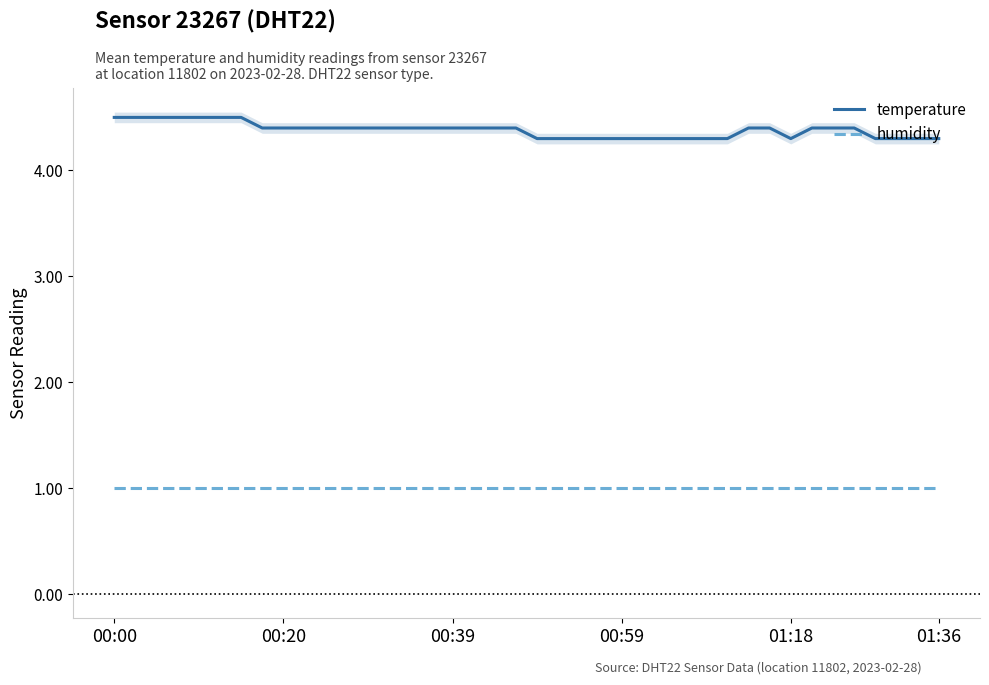

What is the total value across all series at 00:00?

5.5